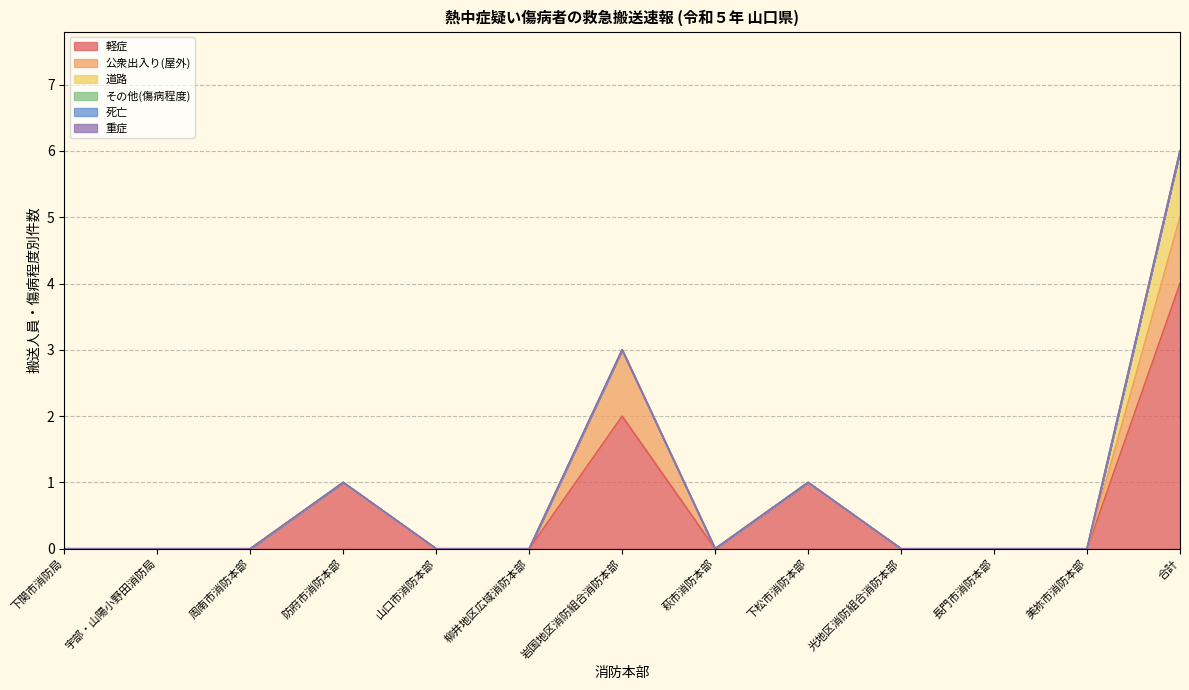

True or false: 道路 and 公衆出入り(屋外) intersect in this chart.

False